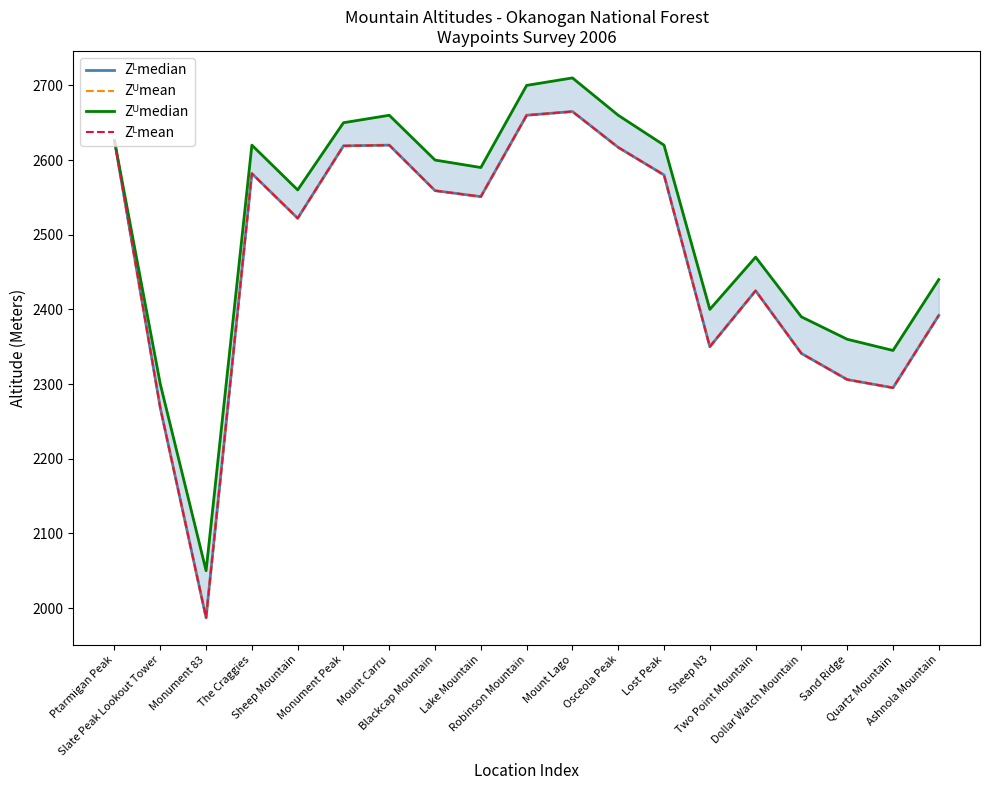

Which series changed the most between Sand Ridge and Ashnola Mountain?

Zᴸmedian